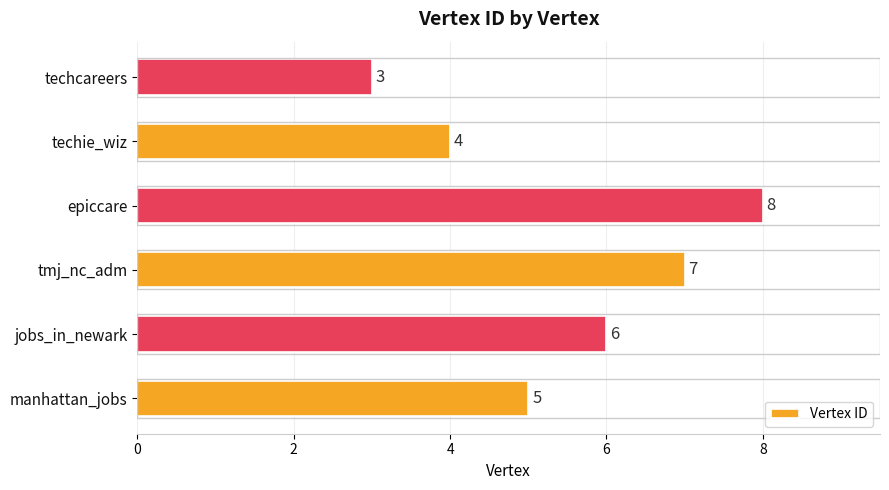

Does the chart contain stacked bars?

No